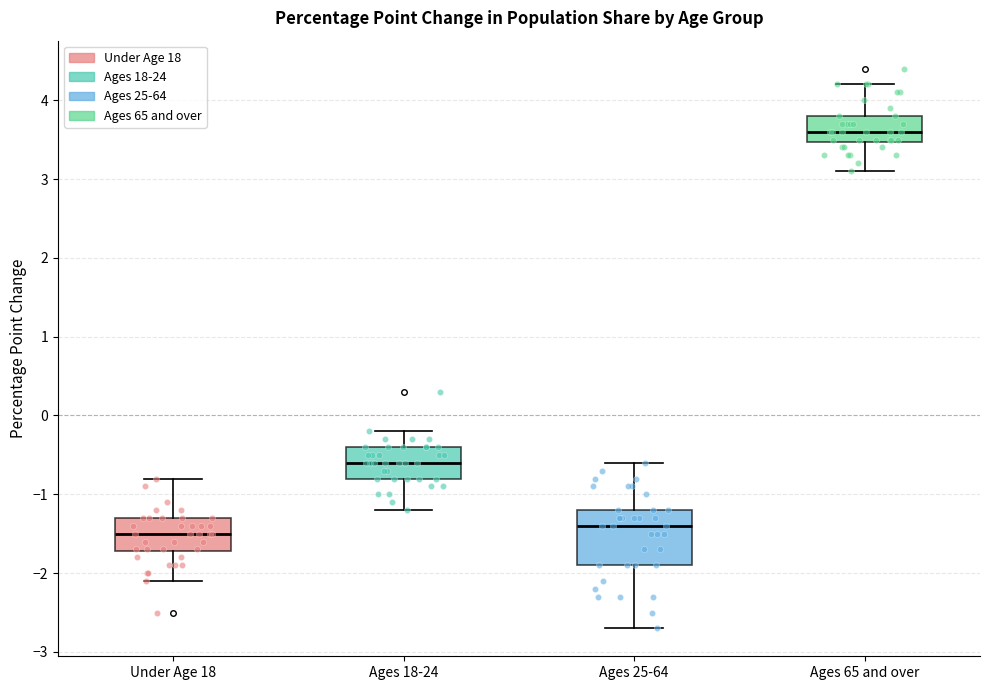

Which box's median line is the lowest?

Under Age 18